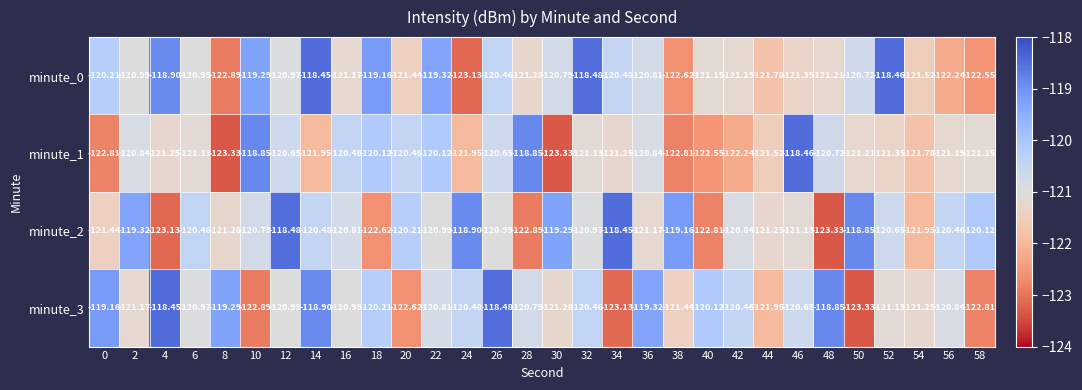

Which series changed the most between 24 and 50?

minute_3